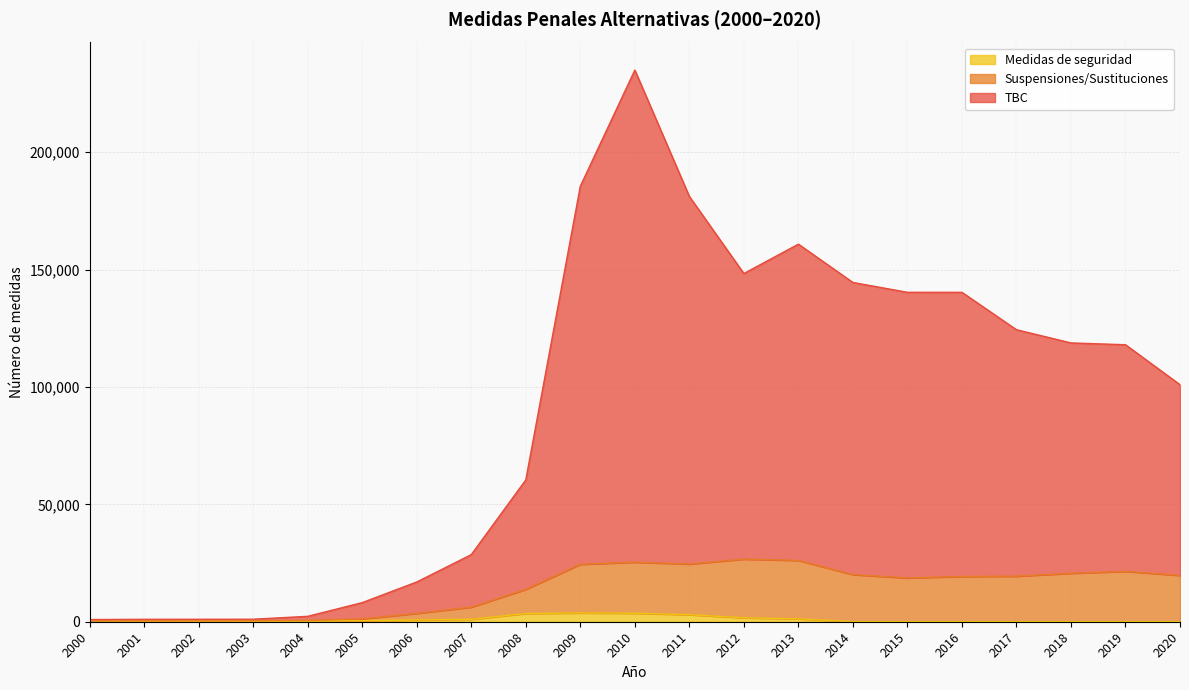

How many categories are shown in the chart?

21